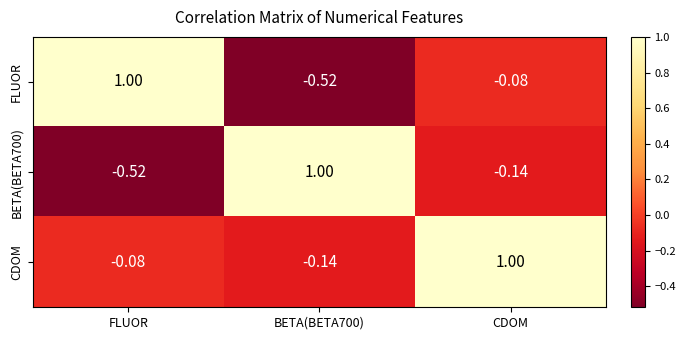

At which category is the sum across all series the highest?

CDOM